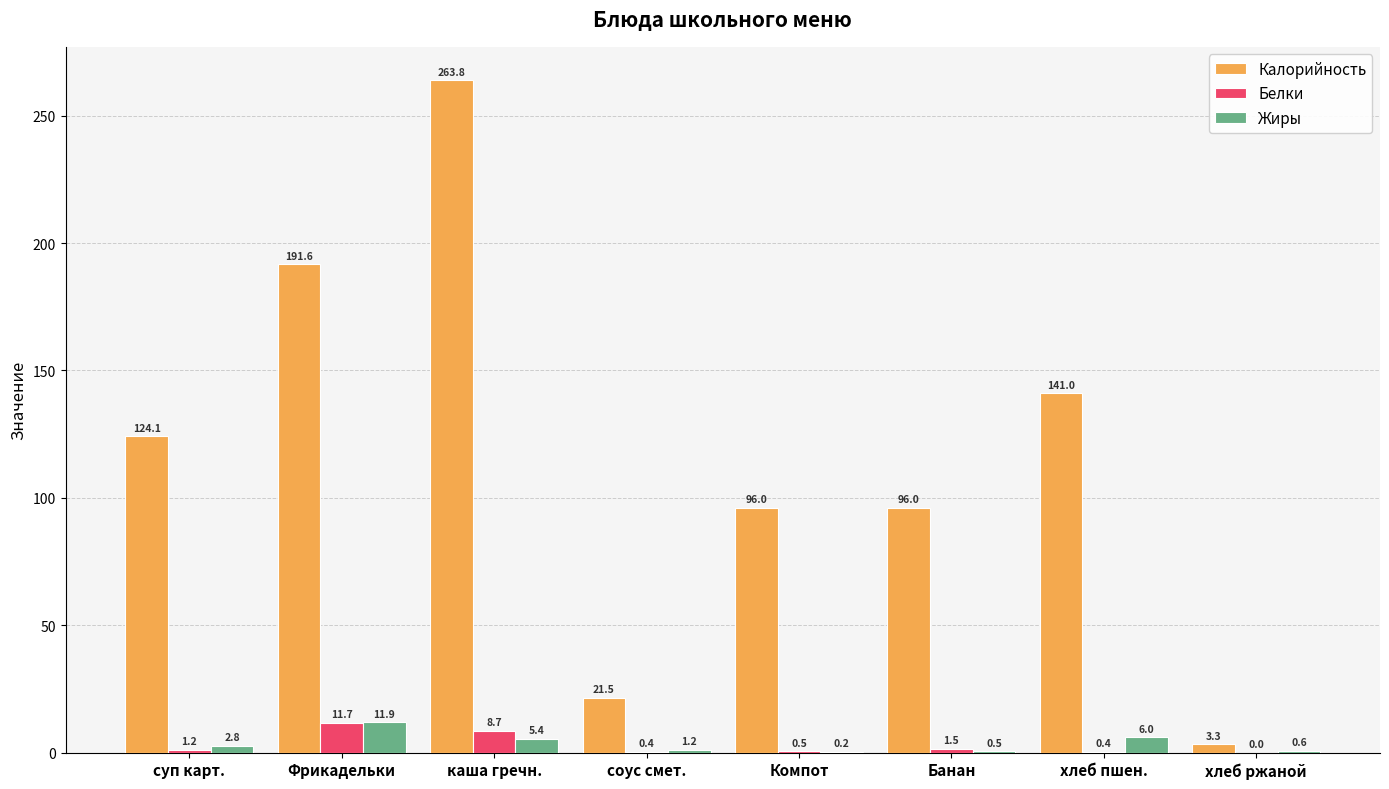

How many categories are shown in the chart?

8